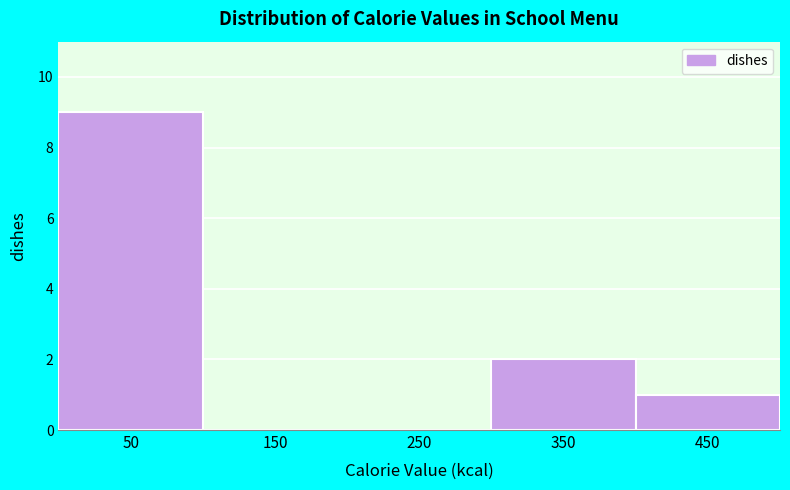

How tall is the bar that spans 0 to 100 on the x-axis? The values are not printed on the chart, so give them approximately, as read against the axis.

9